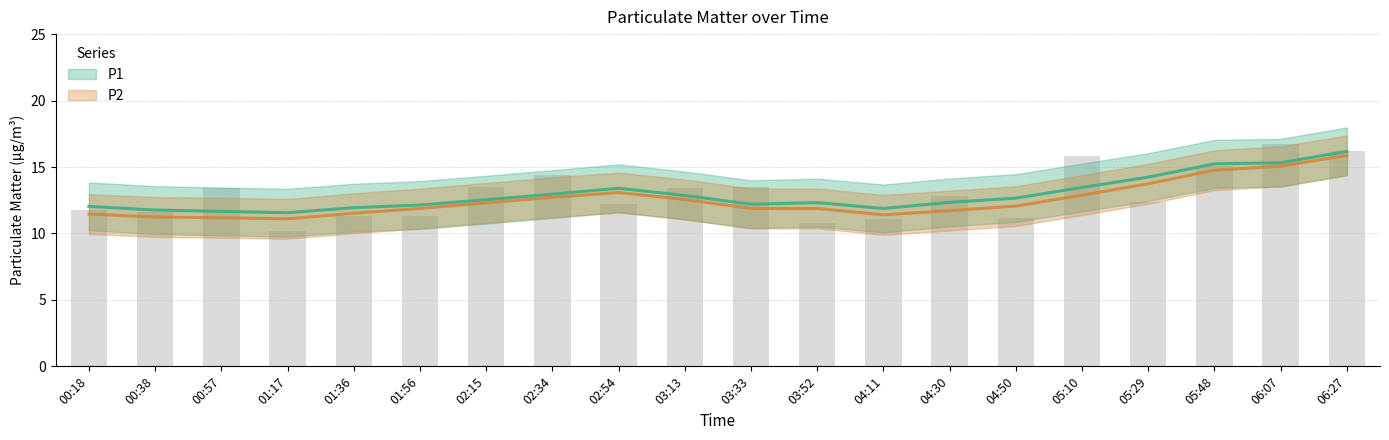

Where does the data first go above 12?

00:57